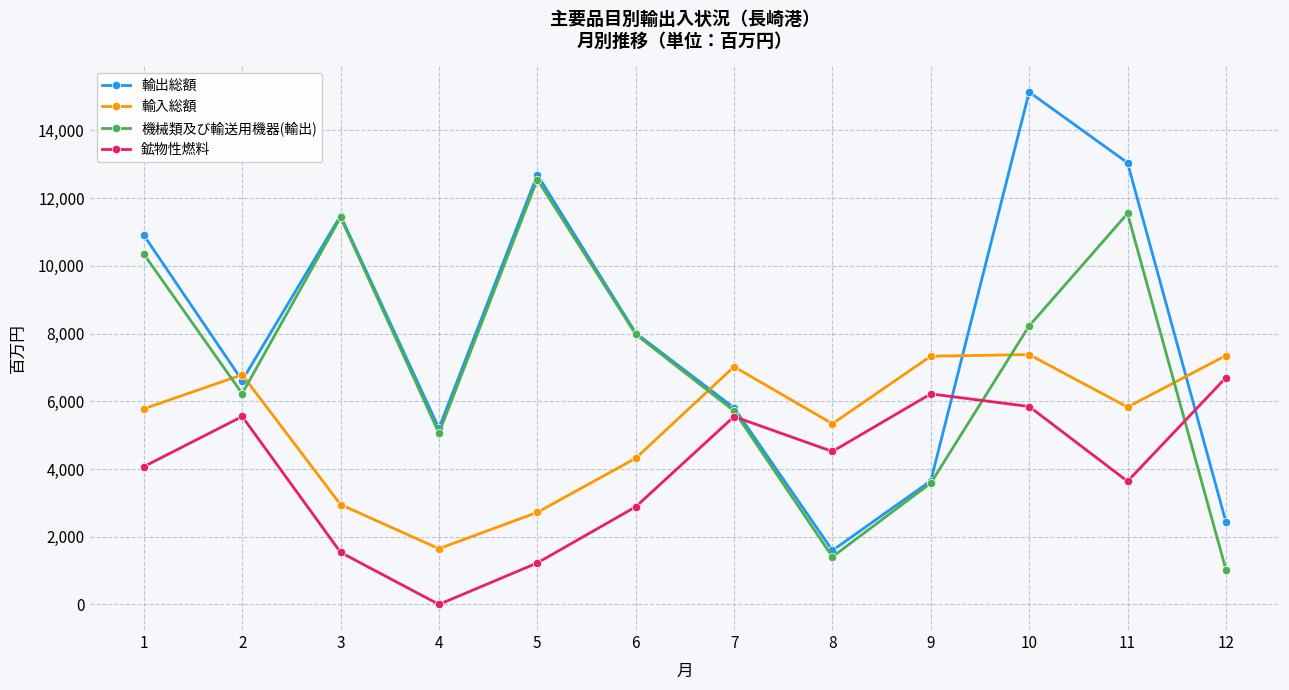

What is the value of the 輸出総額 point at the 8th from the left?

1593